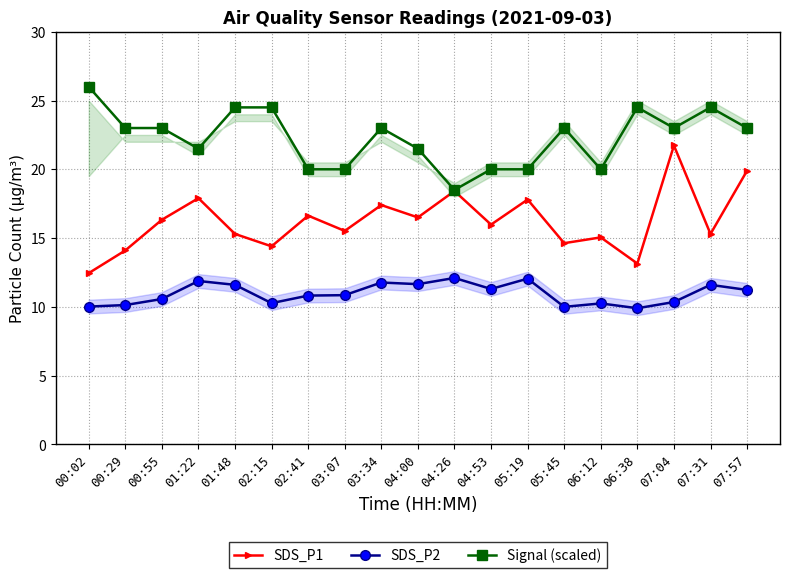

True or false: SDS_P1 and Signal (scaled) cross at least once.

False